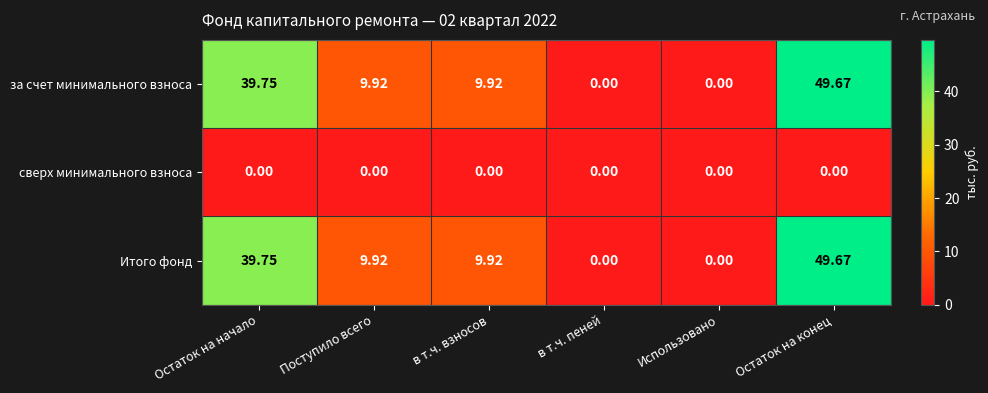

At which category does the chart reach its peak across all series?

Остаток на конец